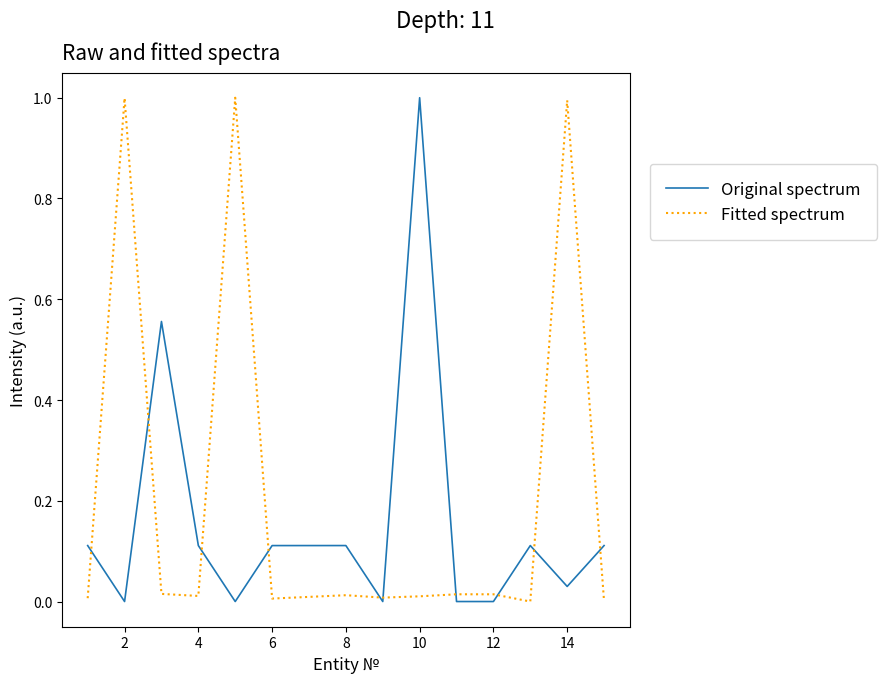

What is the maximum value shown in the chart?

1.0